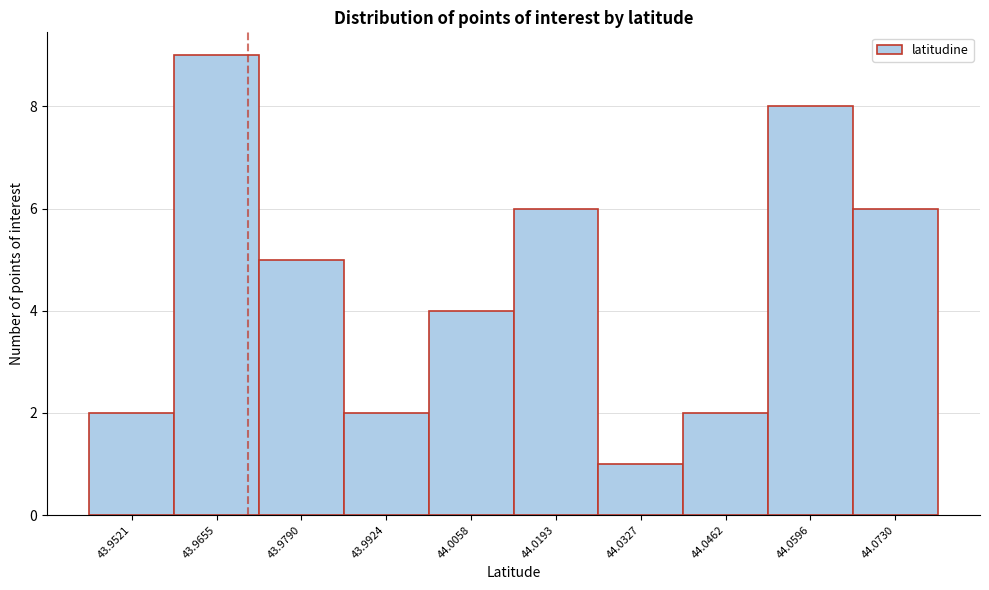

Reading left to right, extract all data points from this chart.

43.9521=2	43.9655=9	43.9790=5	43.9924=2	44.0058=4	44.0193=6	44.0327=1	44.0462=2	44.0596=8	44.0730=6